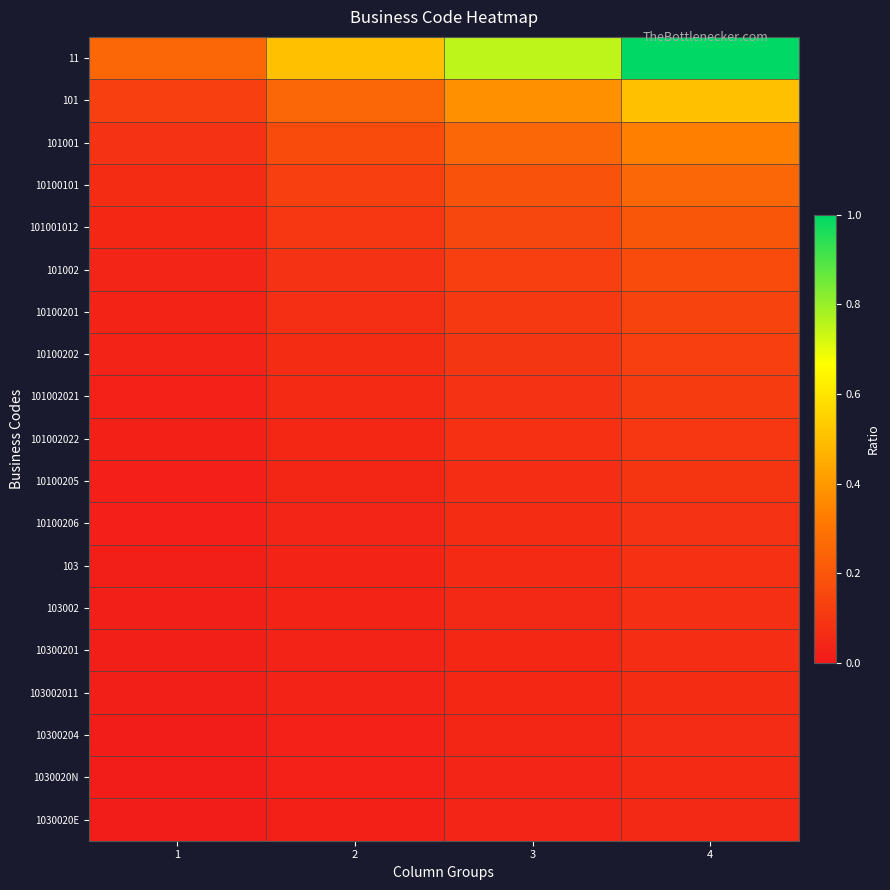

Count the number of categories in the chart.

4